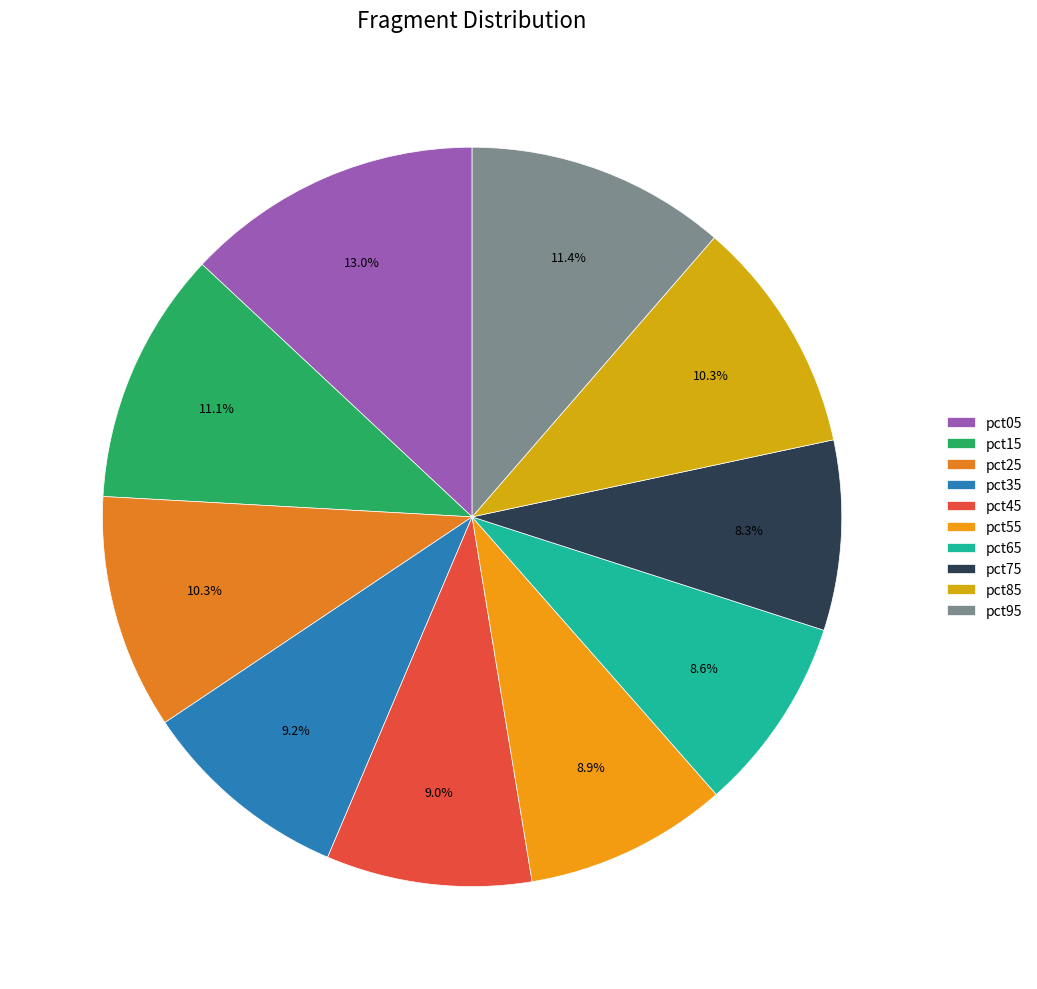

How many segments does this pie chart have?

10